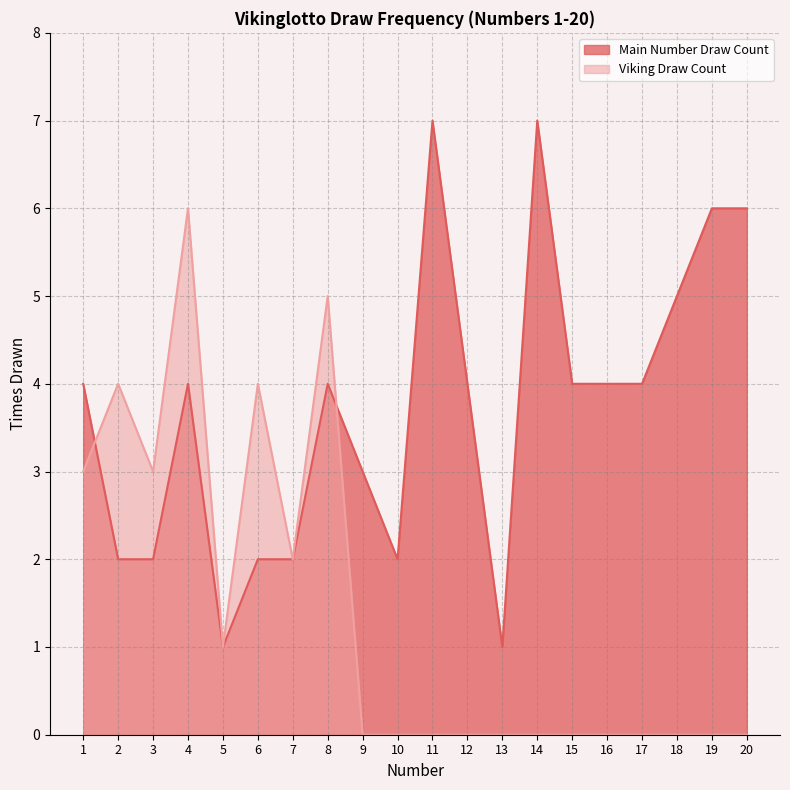

True or false: Viking Draw Count has more than 1 interior local peaks.

True